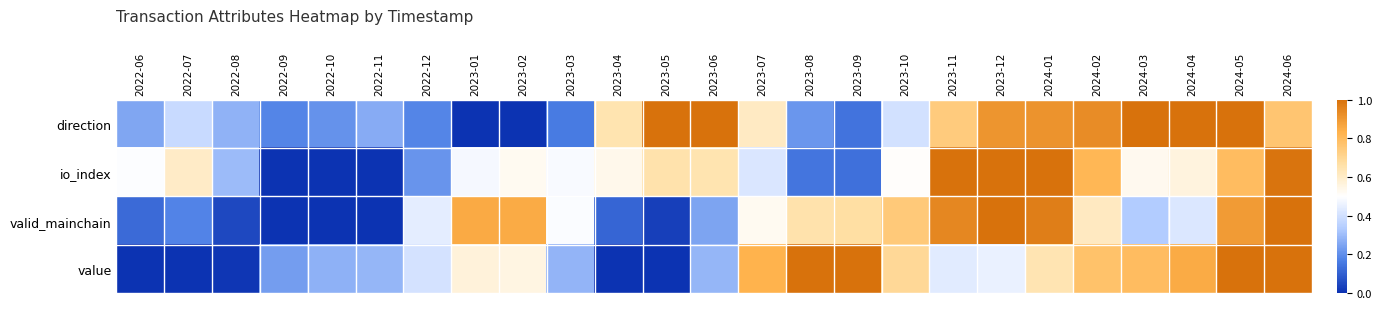

At how many categories does at least one series exceed 0?

25